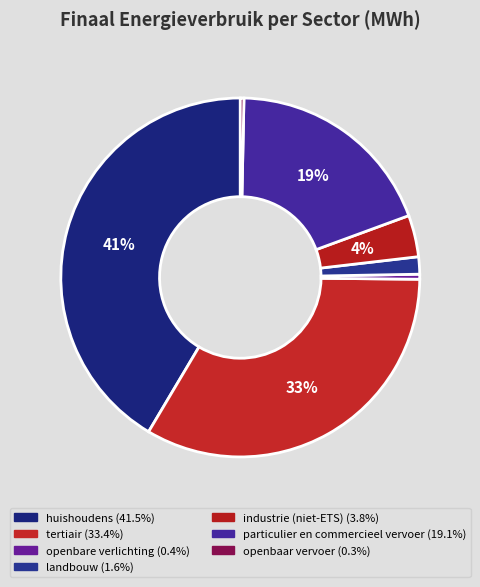

How many segments does this pie chart have?

7